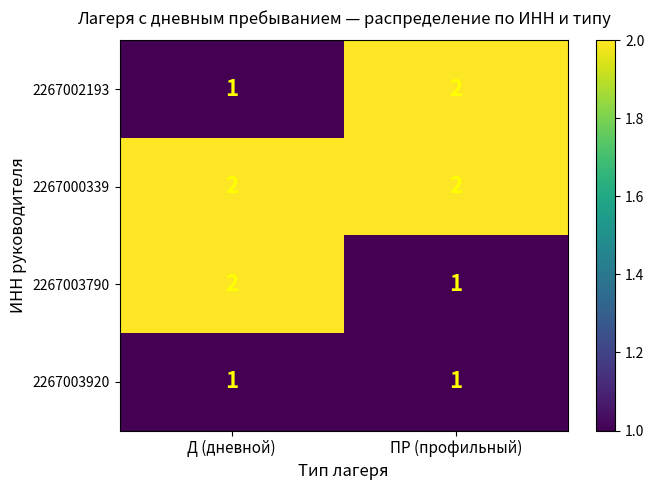

What is the sum of all 2267002193 values?

3